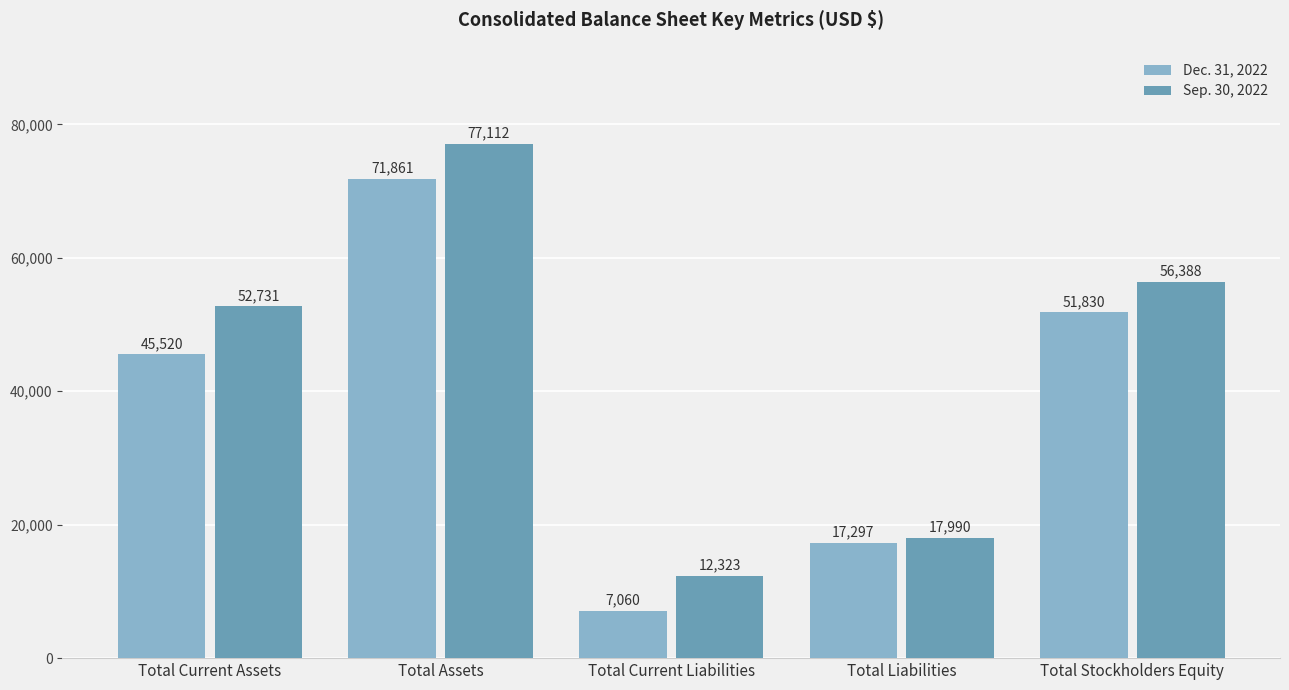

Where is Dec. 31, 2022 nearest to the value 39460?

Total Current Assets